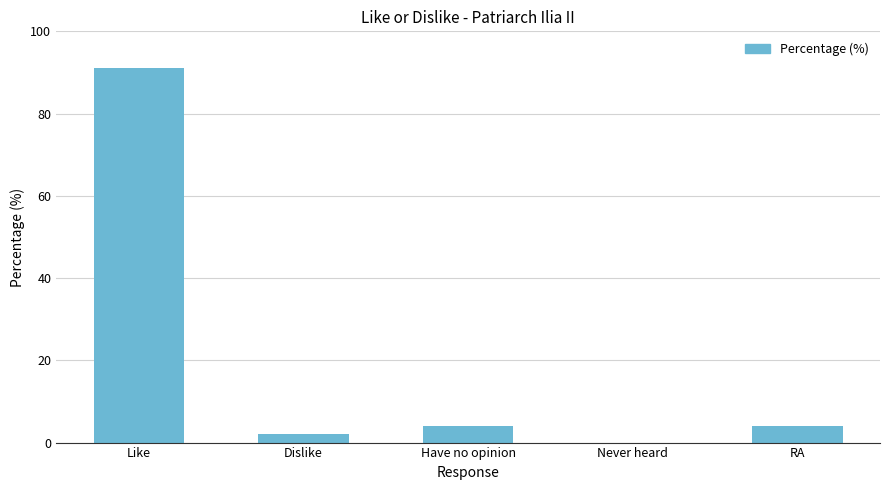

What is the change in value from Like to Never heard?

-91